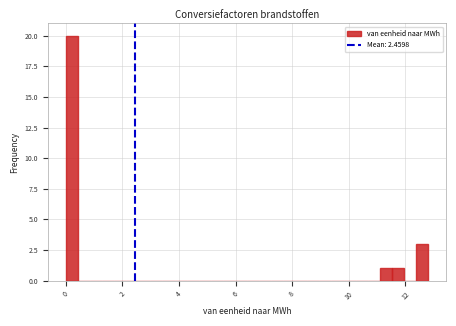

Around what value on the x-axis is the tallest bar? Give the approximate position of its centre, as read against the axis.

0.2